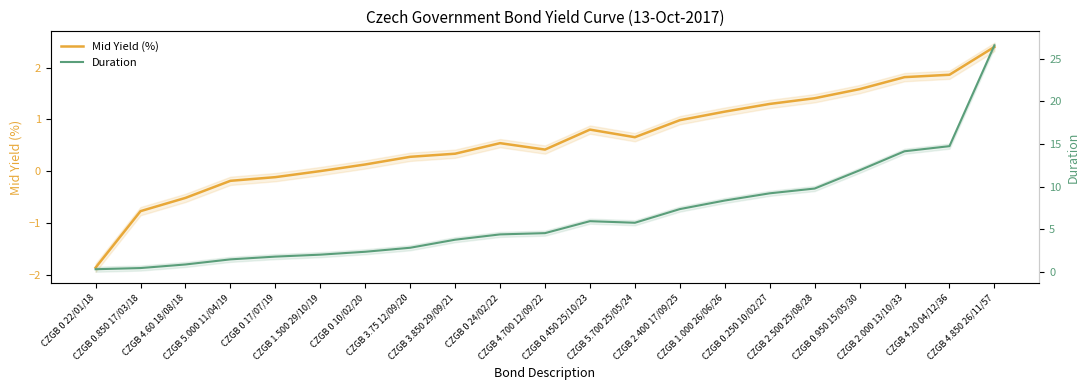

Which has a higher value, CZGB 0.250 10/02/27 or CZGB 4.60 18/08/18?

CZGB 0.250 10/02/27